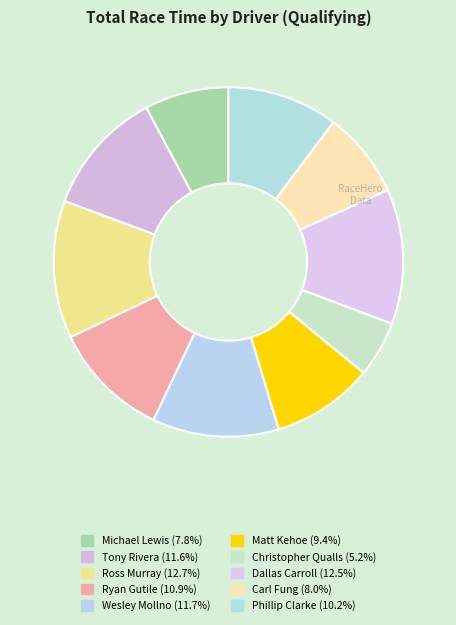

Rank the categories by value from lowest to highest.

Christopher Qualls, Michael Lewis, Carl Fung, Matt Kehoe, Phillip Clarke, Ryan Gutile, Tony Rivera, Wesley Mollno, Dallas Carroll, Ross Murray